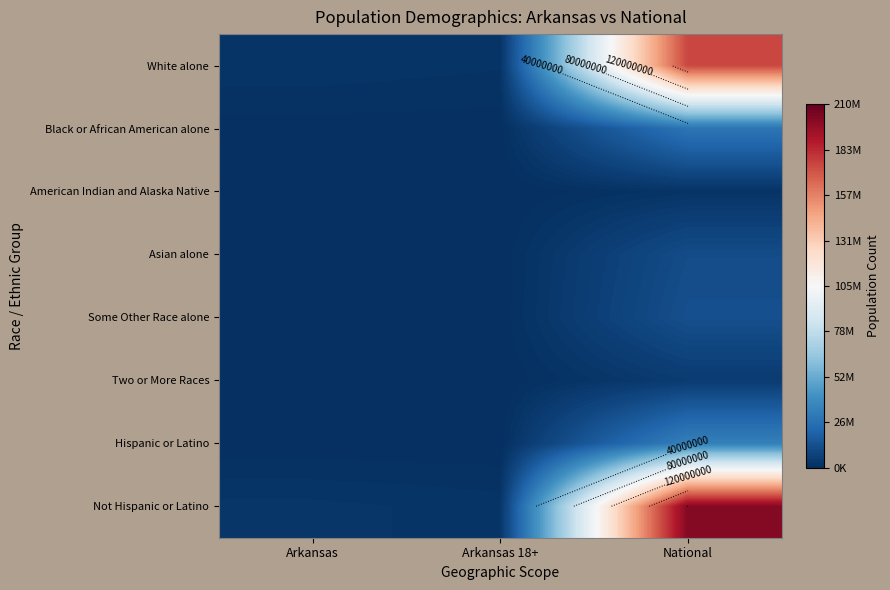

What is the sum of all Some Other Race alone values?

12811936